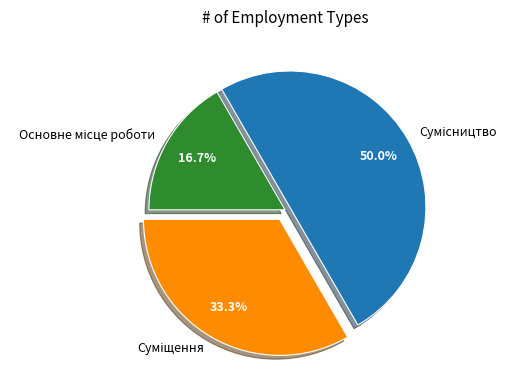

Does Сумісництво account for over 50% of the chart?

No